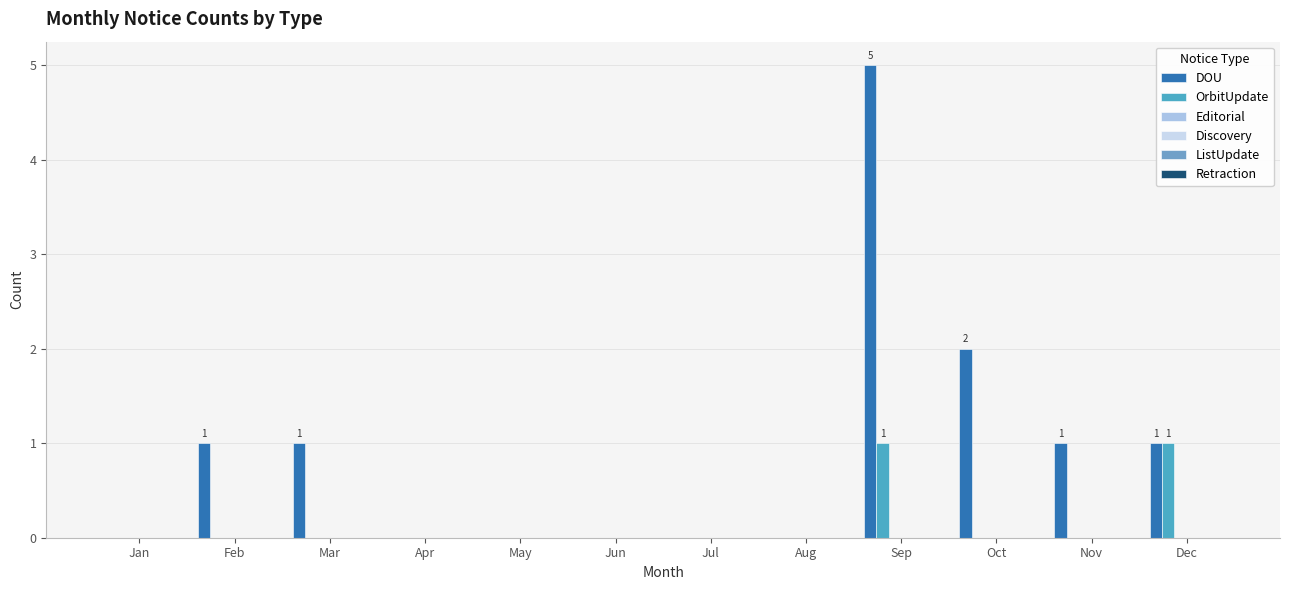

What is the maximum value shown in the chart?

5